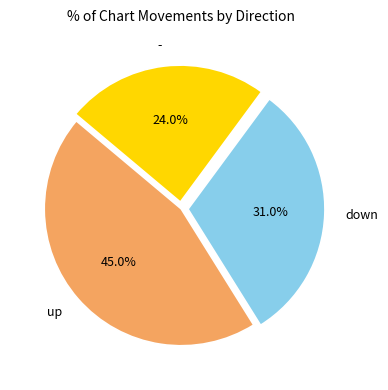

Which category has the smallest portion of the pie?

-